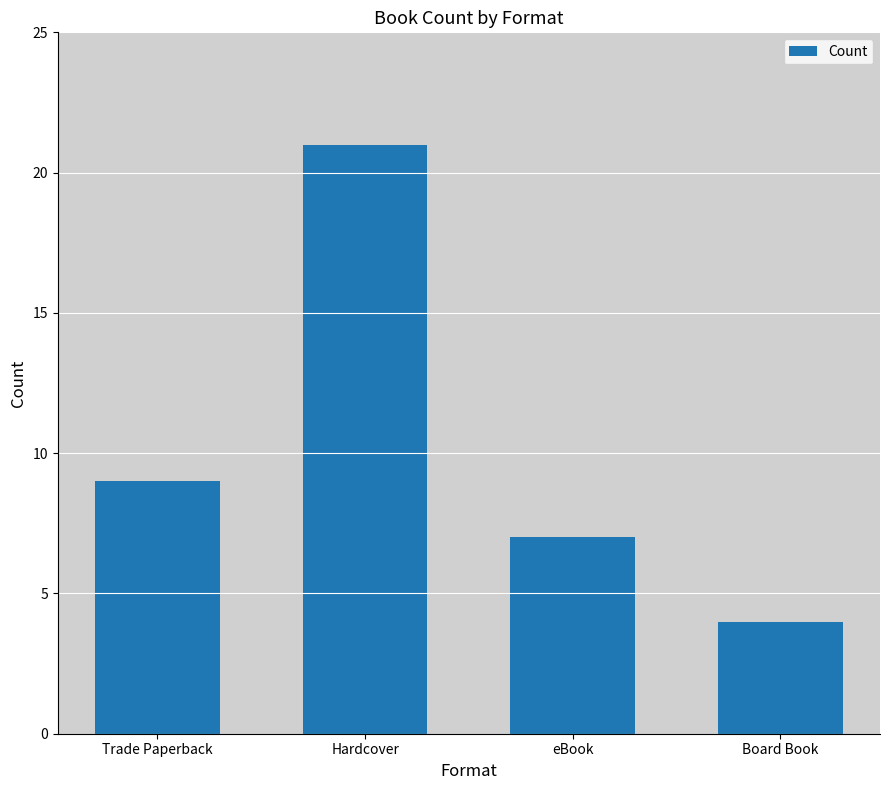

Does the chart contain stacked bars?

No